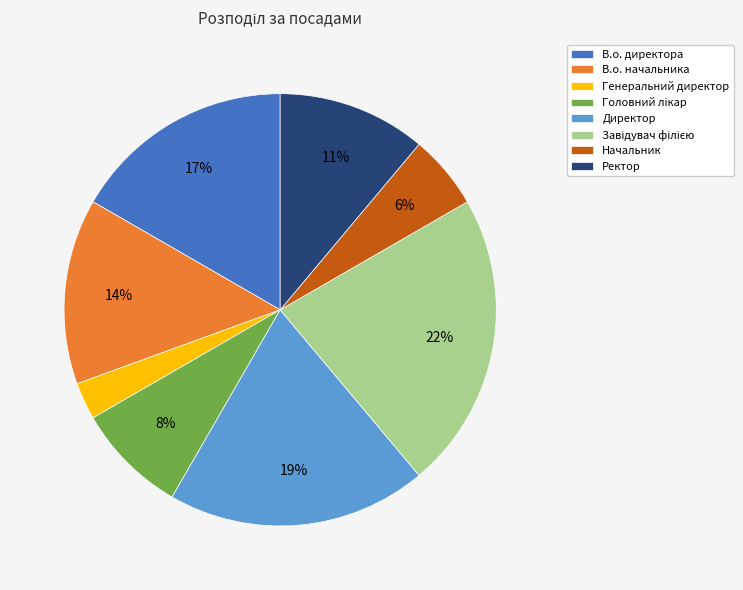

Which category has the smallest portion of the pie?

Генеральний директор